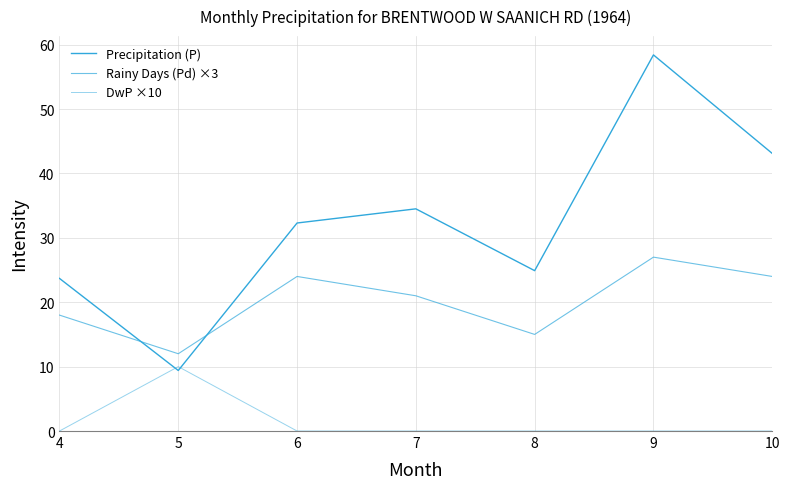

What is the difference between the maximum and minimum values in the DwP ×10 series?

10.0